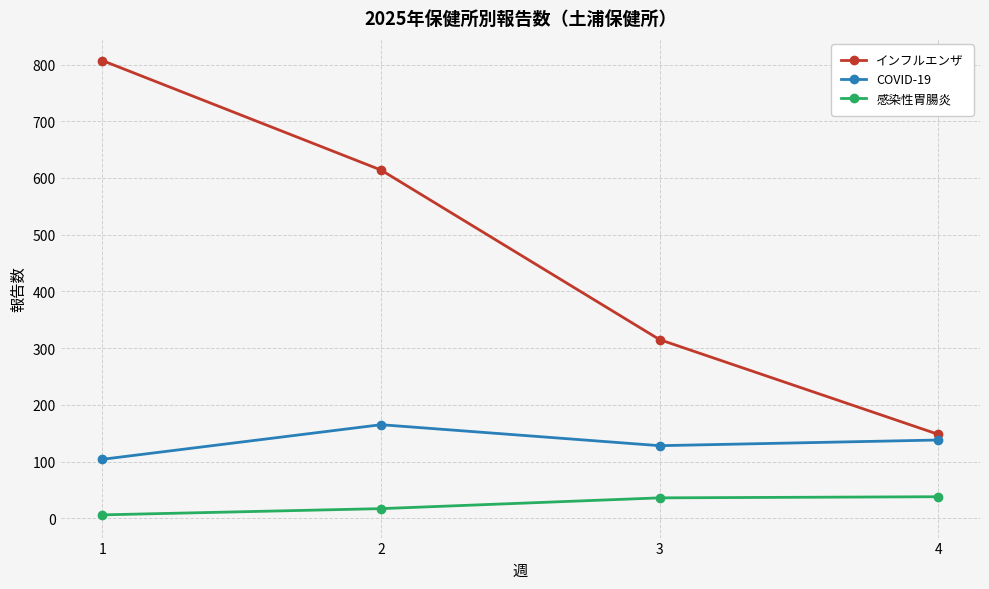

True or false: 感染性胃腸炎 and インフルエンザ cross at least once.

False